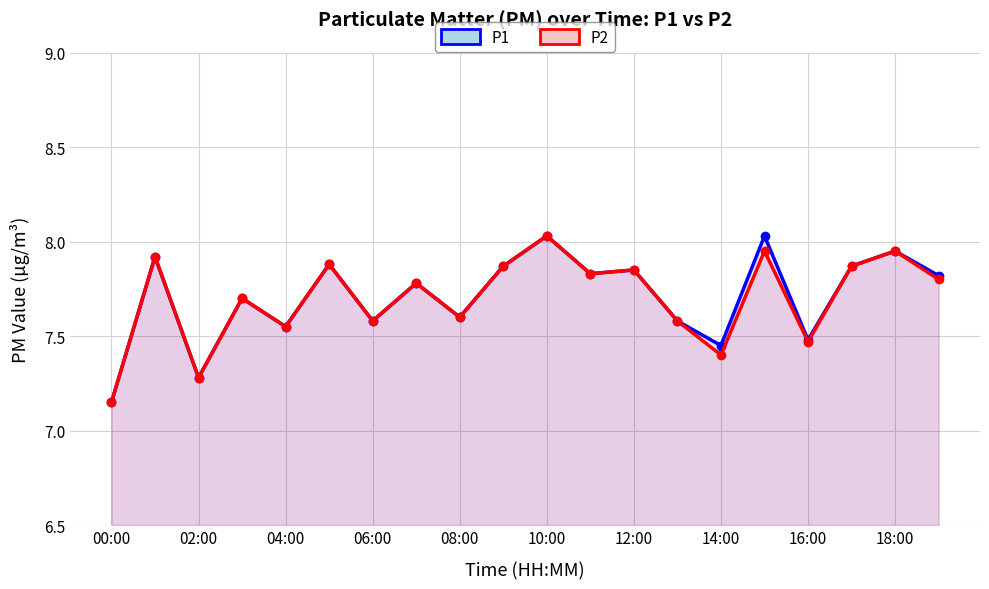

Read the P1 value at 12:00.

7.8